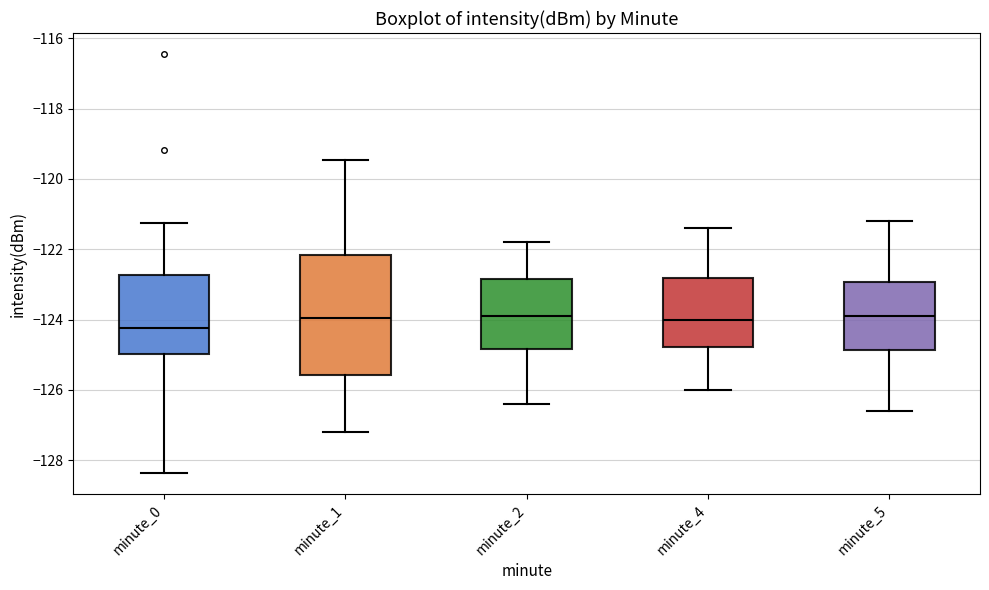

Reading left to right, transcribe this box plot: for each box, give where its median line is, the range the box spans, and where its two whiskers end, as read against the y-axis. The values are not printed on the chart, so give them approximately, as read against the axis.

minute_0: median -124.2, box -125.0 to -122.8, whiskers -128.4 to -121.2
minute_1: median -124.0, box -125.6 to -122.2, whiskers -127.2 to -119.4
minute_2: median -123.8, box -124.8 to -122.8, whiskers -126.4 to -121.8
minute_4: median -124.0, box -124.8 to -122.8, whiskers -126.0 to -121.4
minute_5: median -123.8, box -124.8 to -123.0, whiskers -126.6 to -121.2